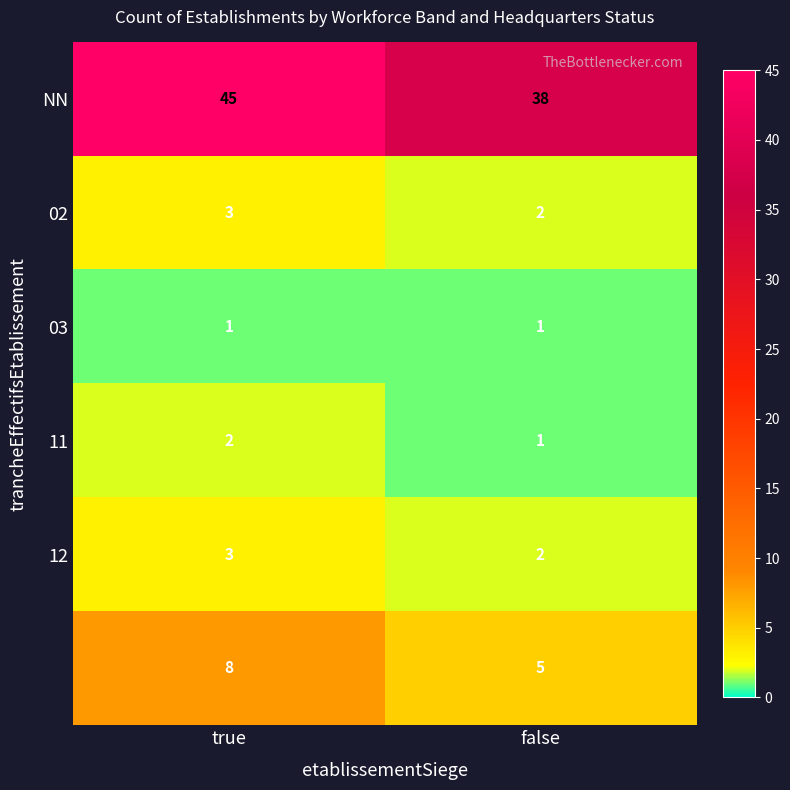

What is the difference between the highest and lowest values at false?

37